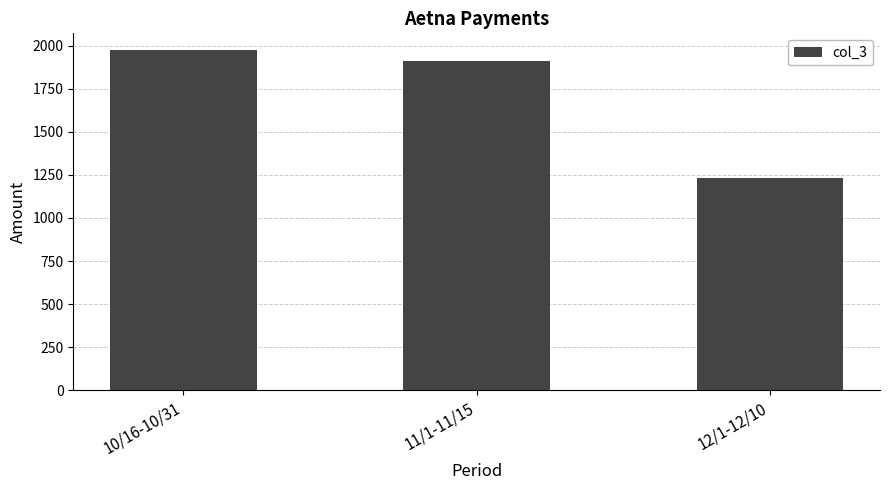

How many categories are shown in the chart?

3